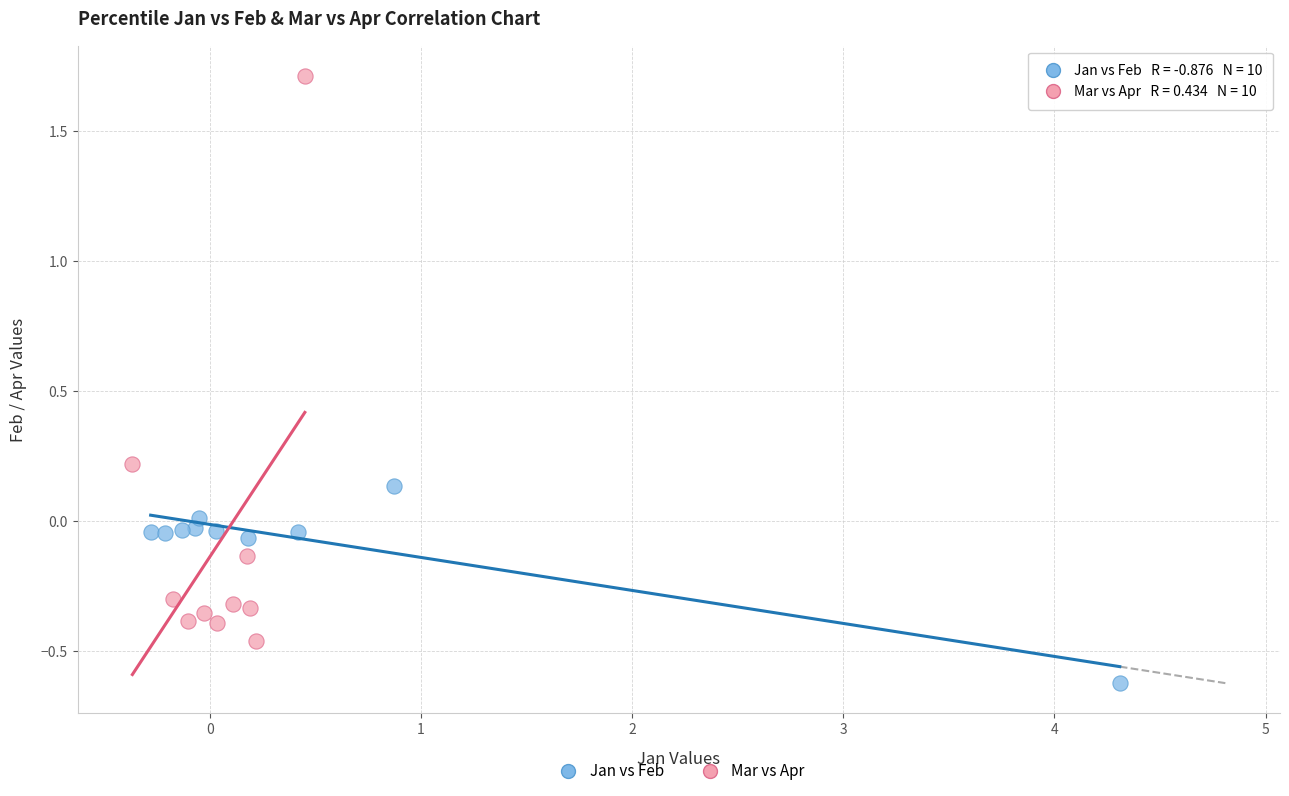

Which series reaches the maximum Y coordinate?

Mar vs Apr